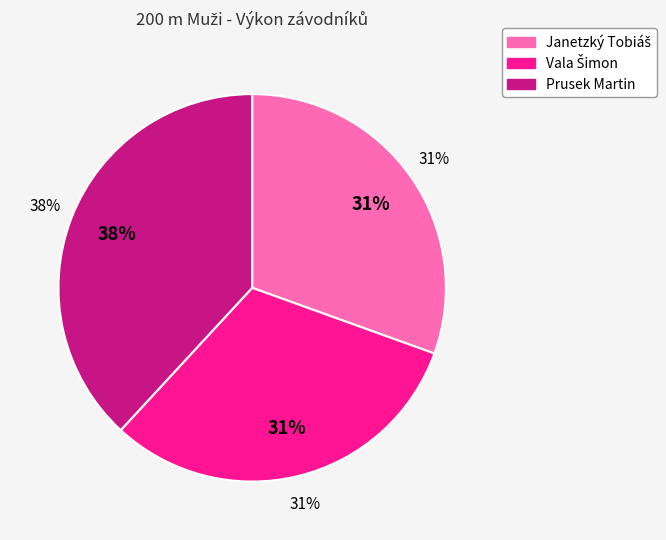

How many slices are in this pie chart?

3